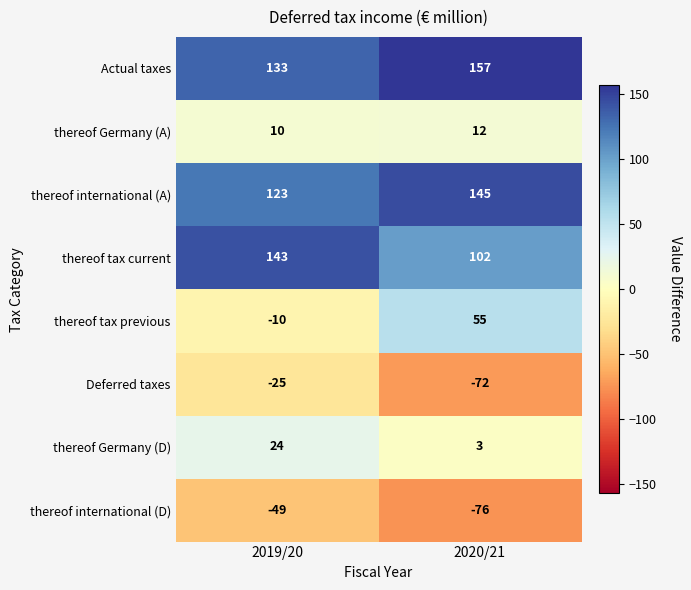

What value does the Actual taxes series have at 2020/21, to the nearest 5?

155